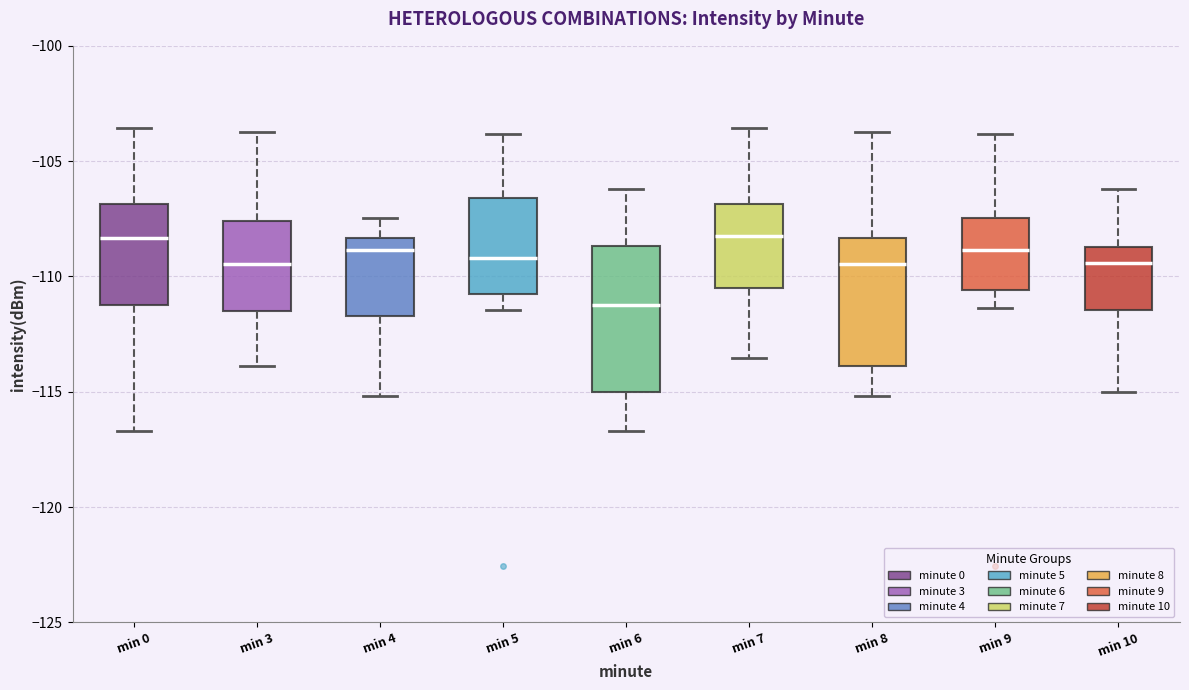

Which box is the tallest, from its lower edge to its upper edge?

min 6